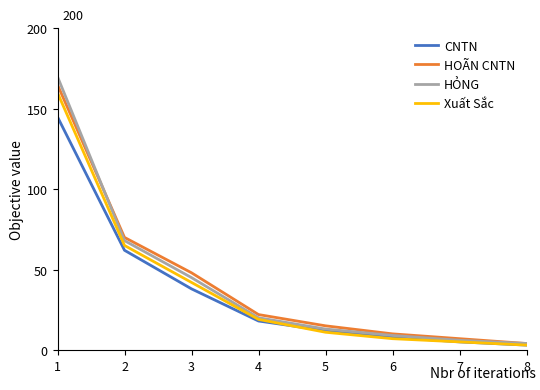

Which series has the widest spread of values?

HỎNG